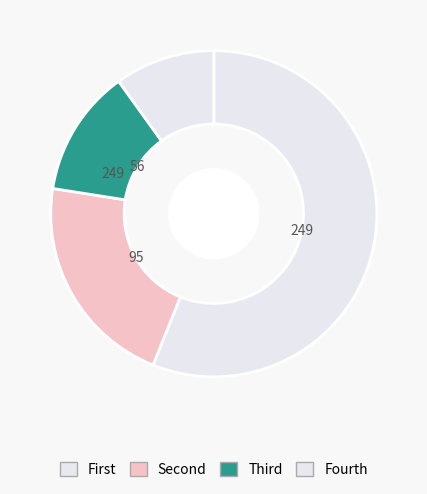

Is there any slice that represents more than half of the pie?

Yes